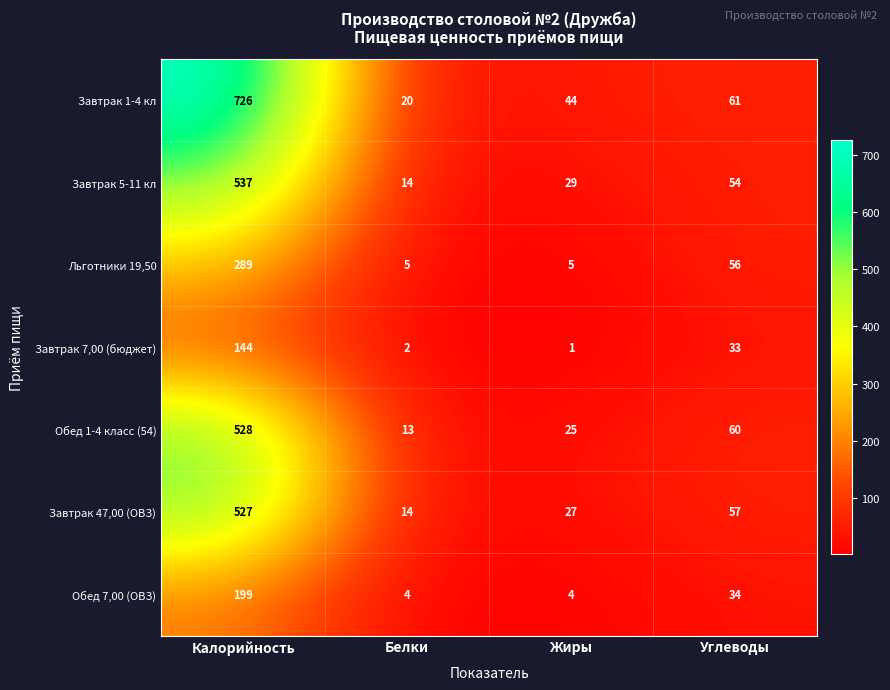

What is the average value of the Завтрак 47,00 (ОВЗ) series?

156